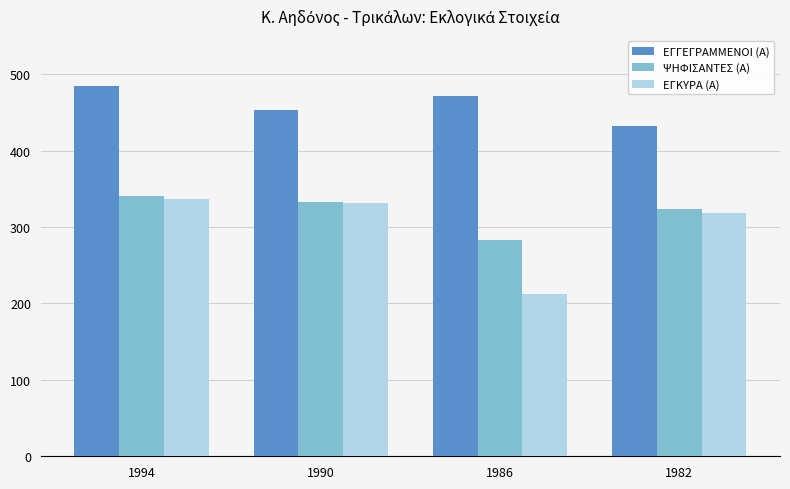

What is the greatest value displayed?

485